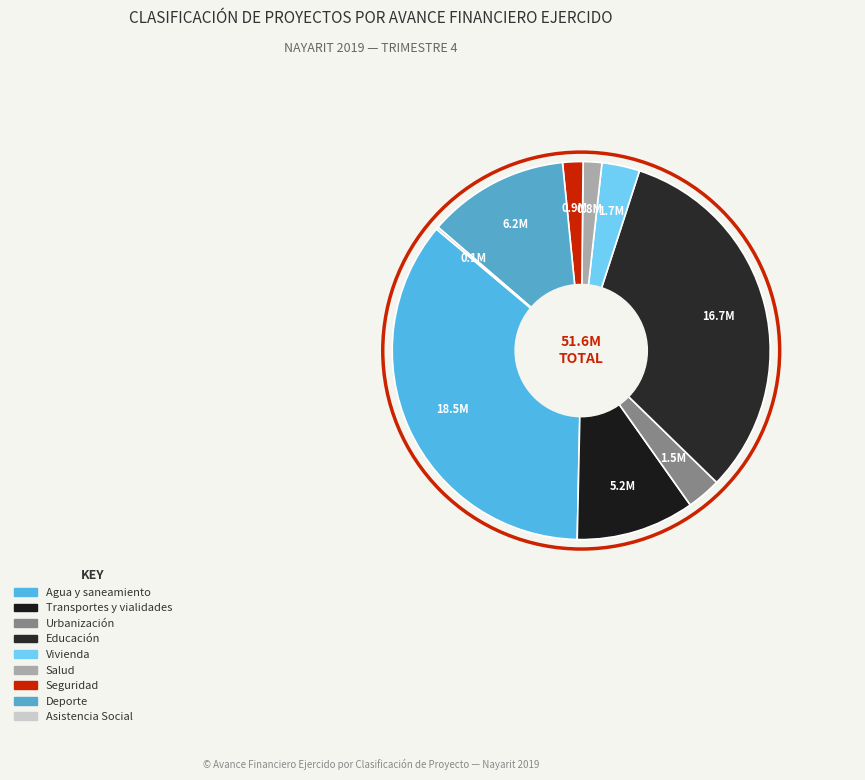

Is there any slice that represents more than half of the pie?

No